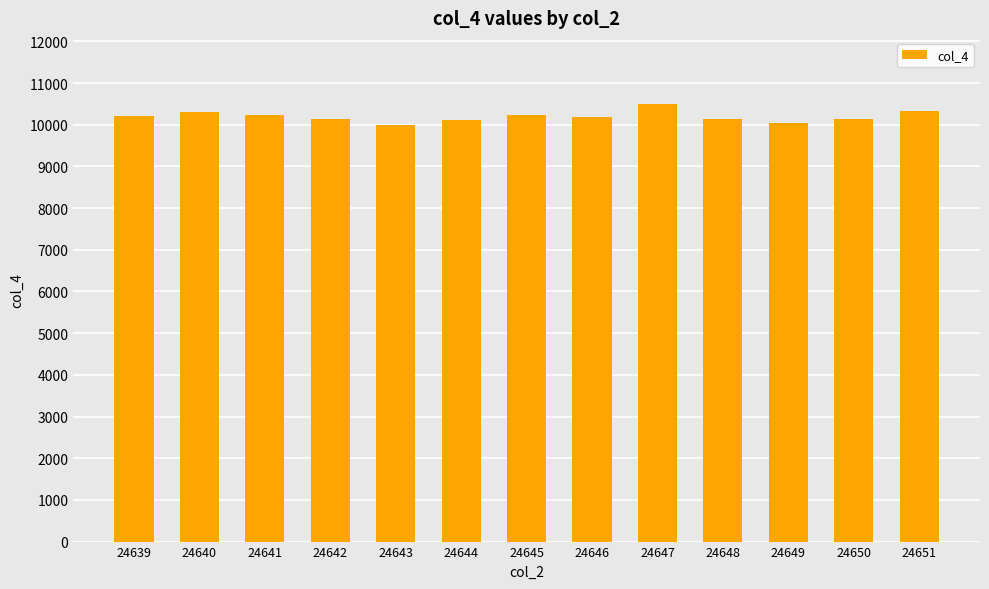

Which has a higher value, 24641 or 24647?

24647